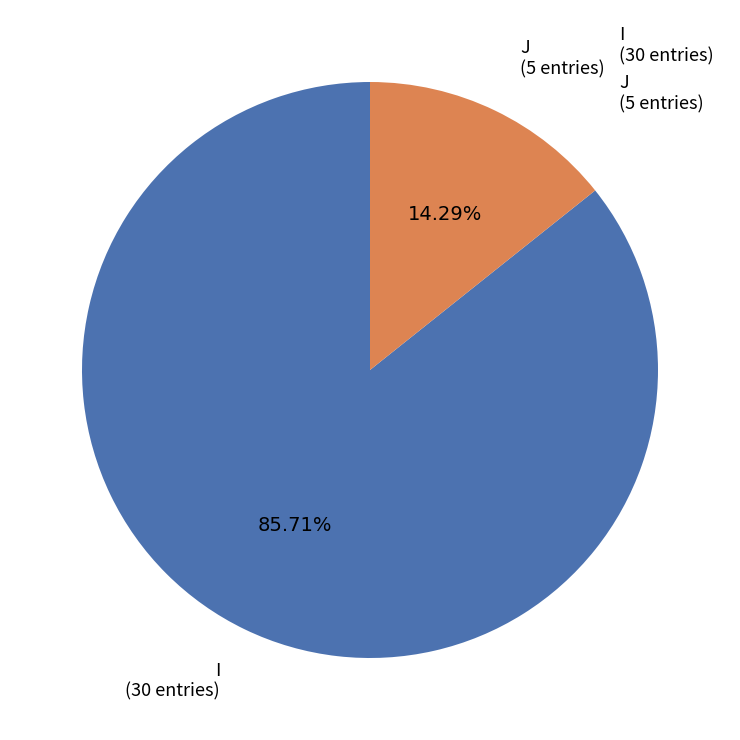

To the nearest percent, what percentage of the pie is J?

14%